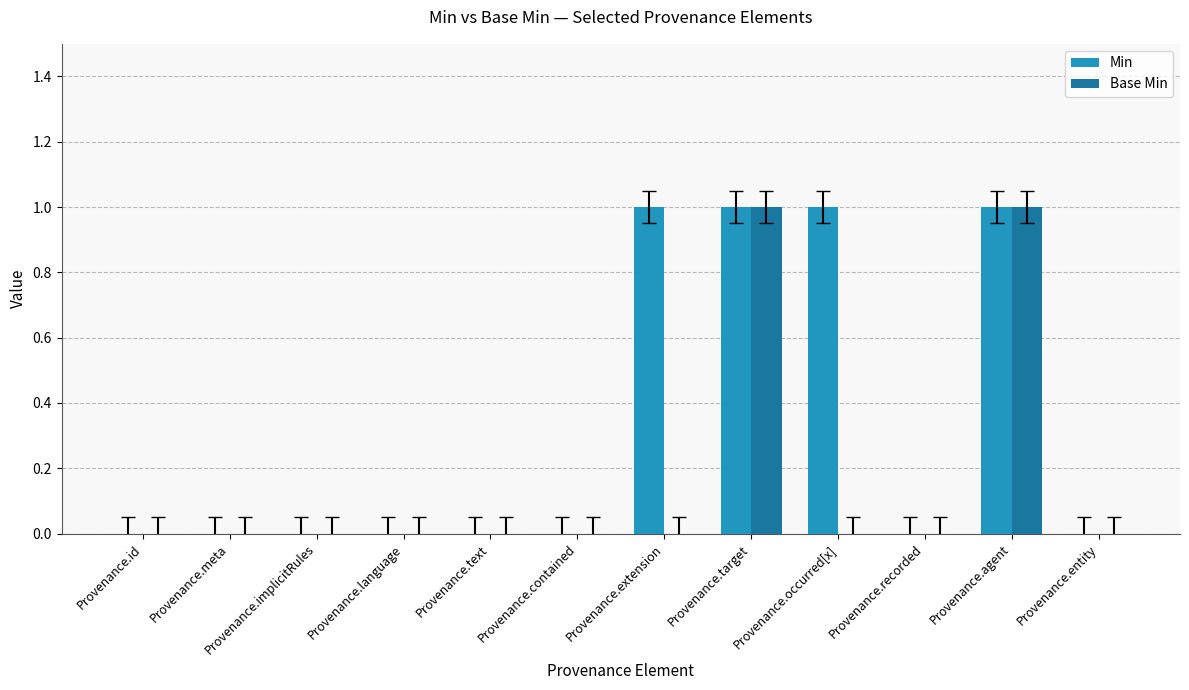

What is the sum of all Min values?

4